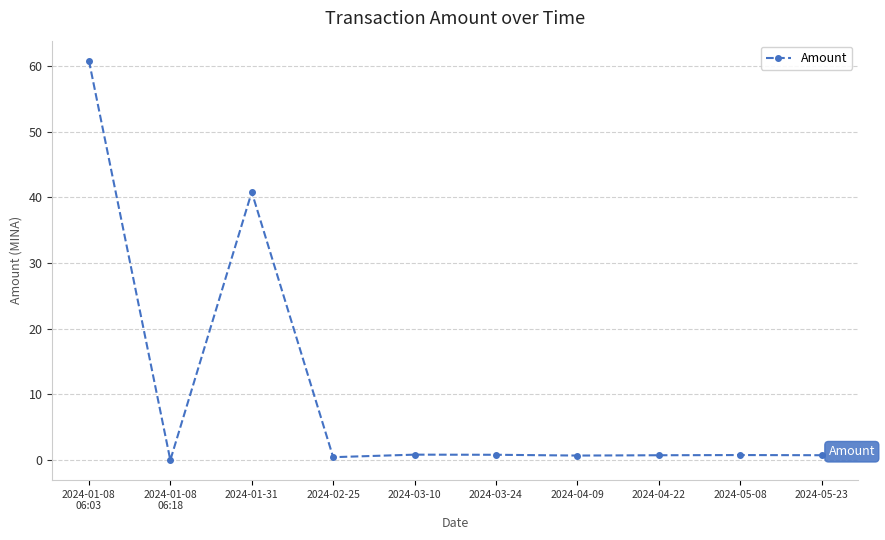

What is the difference between the second highest and minimum values?

40.8